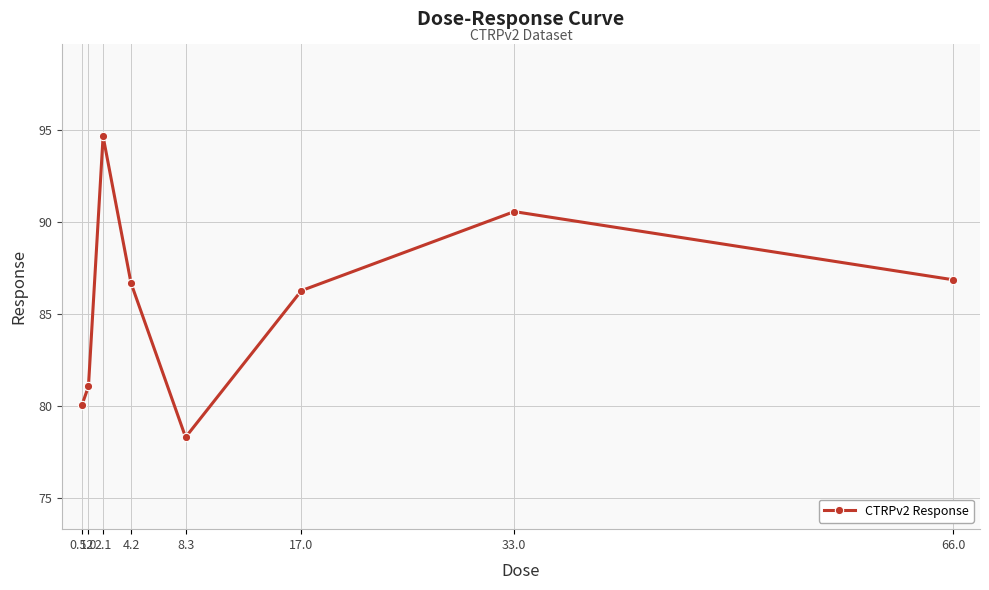

How many interior local peaks (higher than both neighbors) does the data have?

2